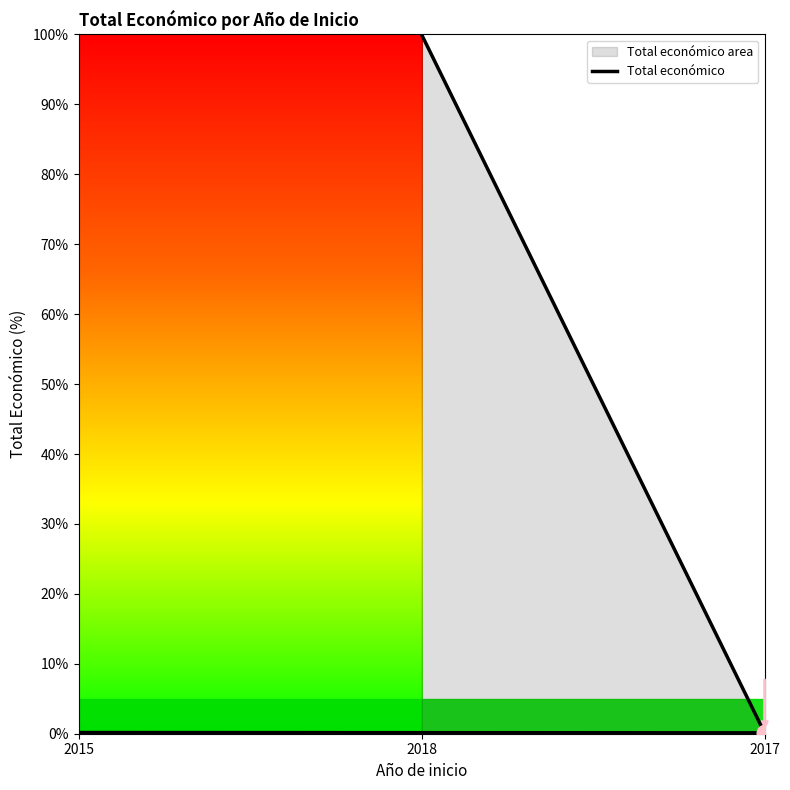

What is the greatest value displayed?

100.0